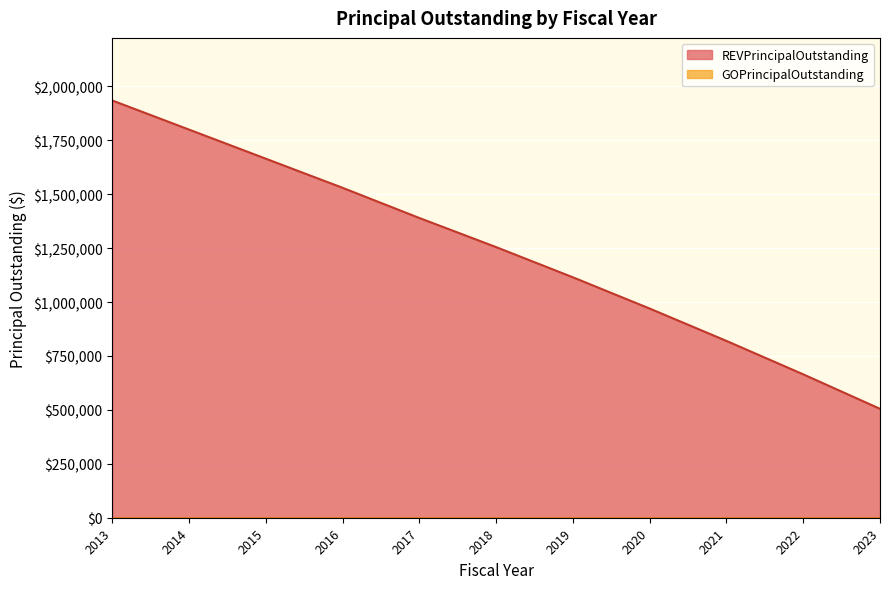

Between 2013 and 2017, which is larger?

2013